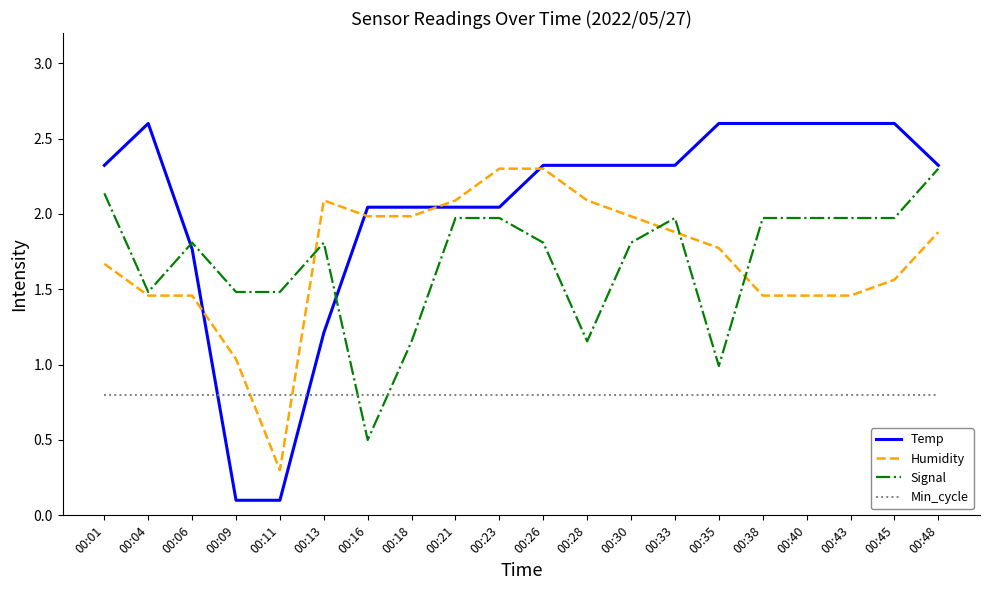

What is the maximum value shown in the chart?

2.6